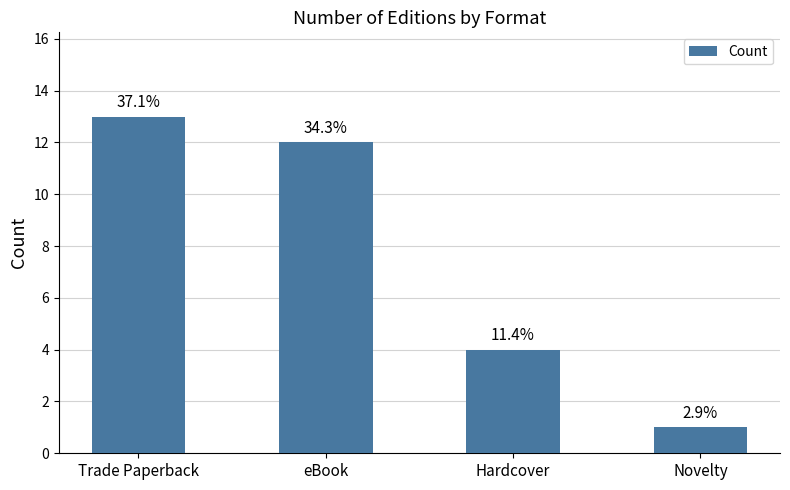

Does the chart contain any negative values?

No